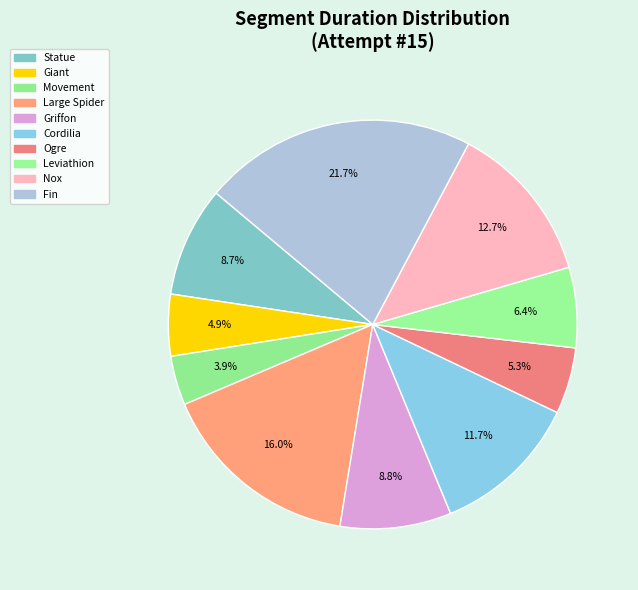

Rank the categories by value from highest to lowest.

Fin, Large Spider, Nox, Cordilia, Griffon, Statue, Leviathion, Ogre, Giant, Movement